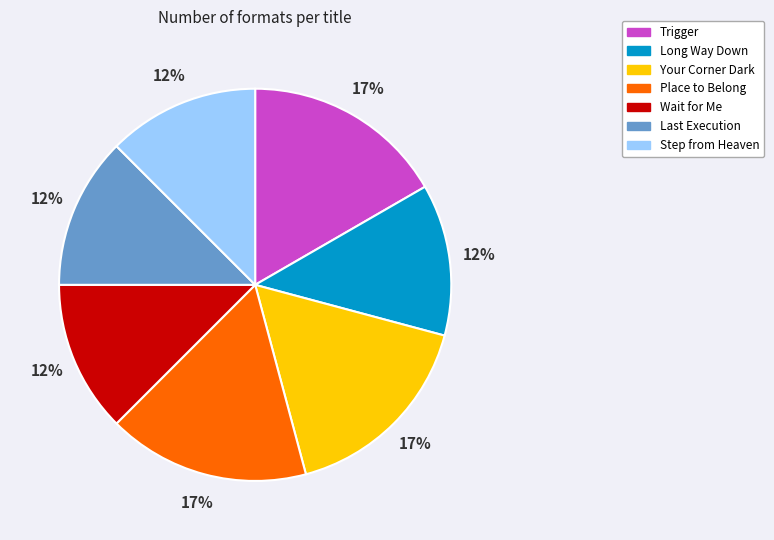

To the nearest percent, what is the average slice percentage?

14%